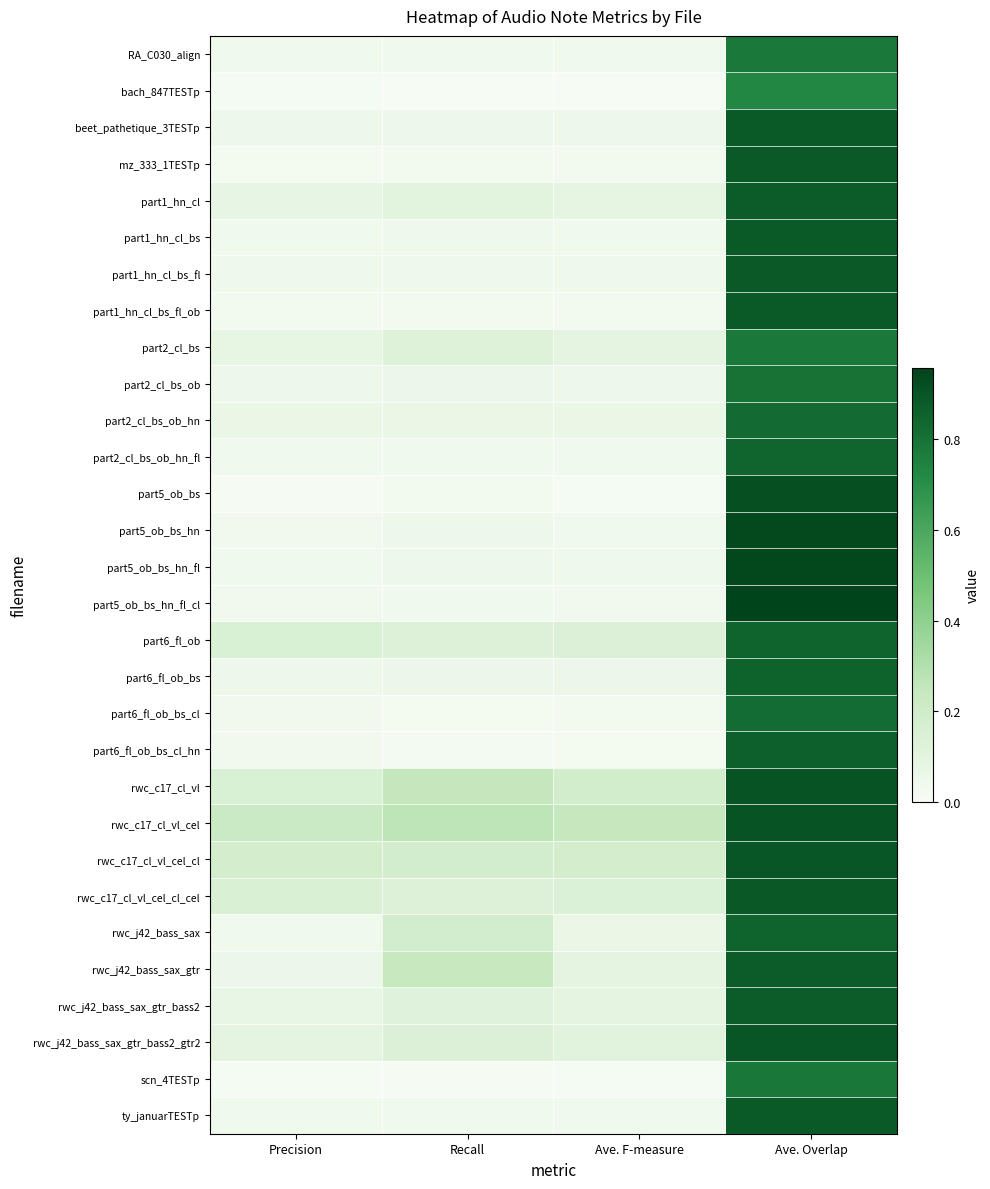

Between Ave. Overlap and Precision, which is larger?

Ave. Overlap